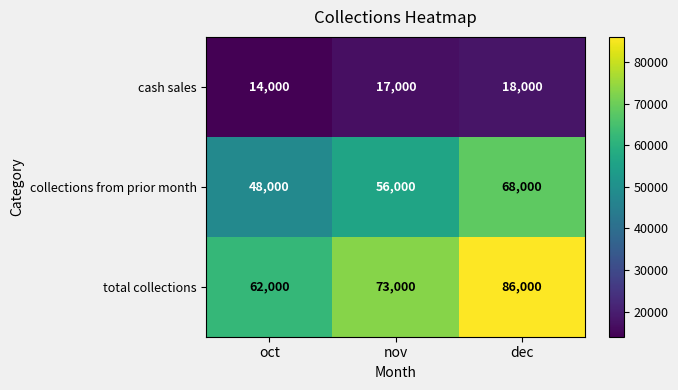

What is the greatest value displayed?

86000